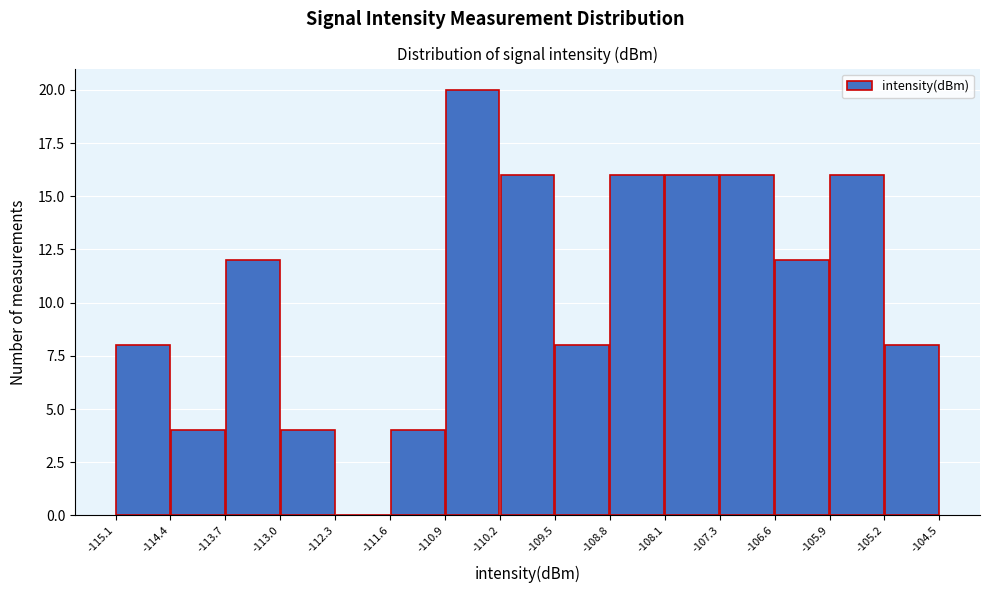

Which range on the x-axis has the tallest bar?

-110.9 to -110.2